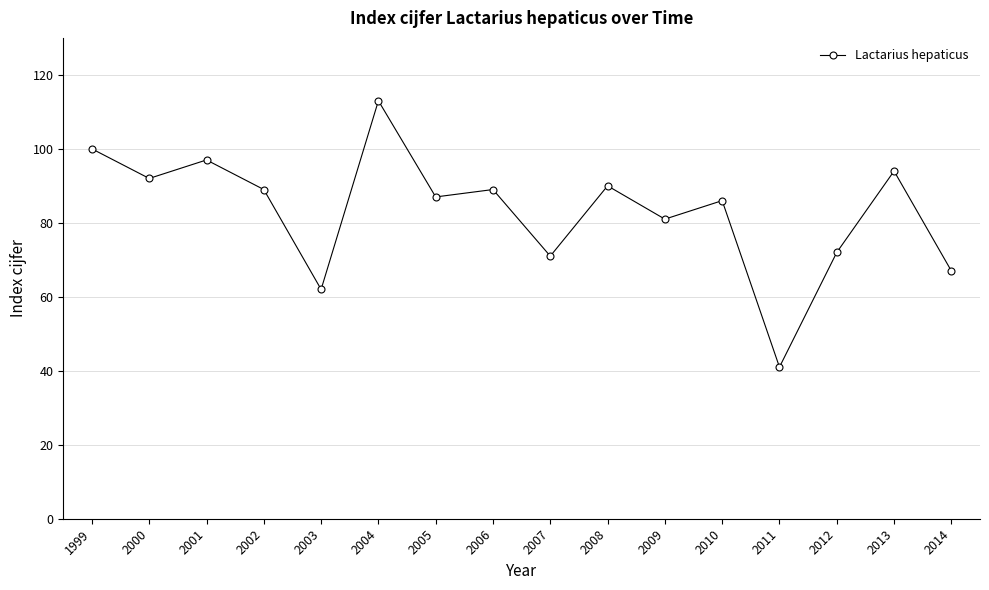

What is the value of the 16th point from the left?

67